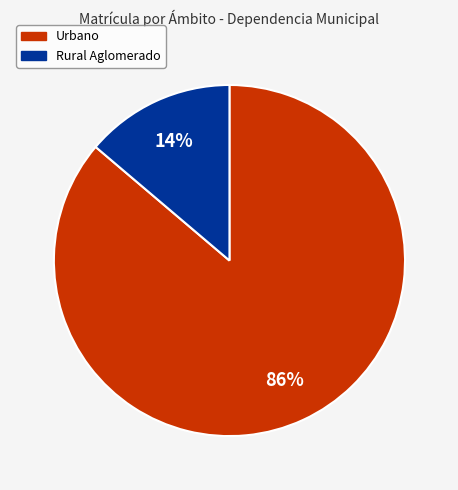

To the nearest percent, what percentage of the pie is Rural Aglomerado?

14%